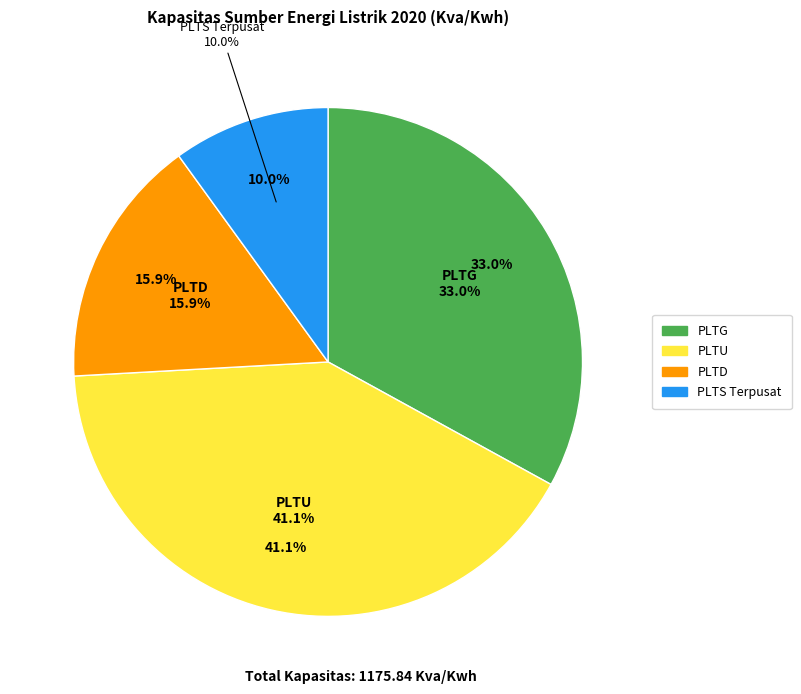

To the nearest percent, what portion does PLTD represent?

16%